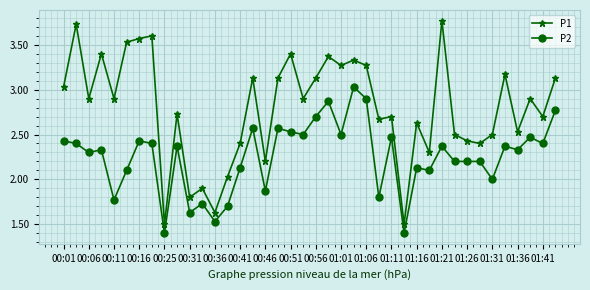

How many series are shown in this chart?

2